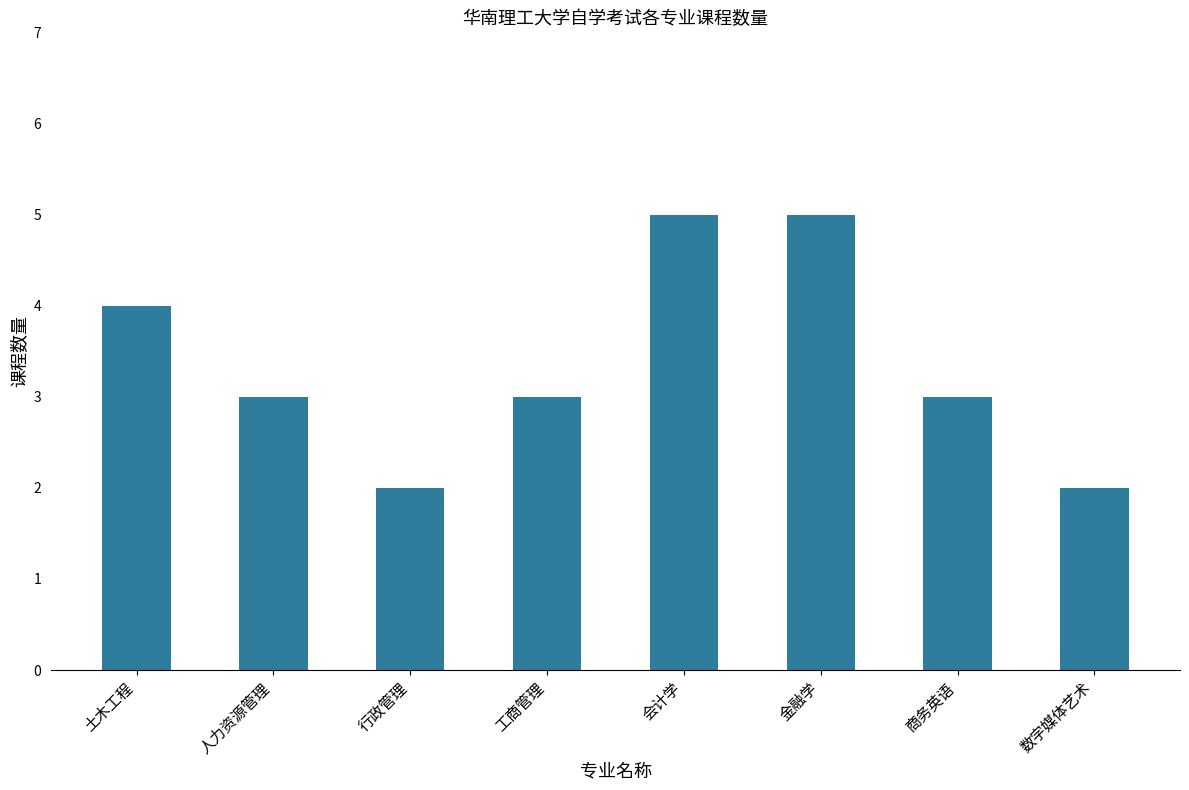

Count the number of data series in this chart.

1